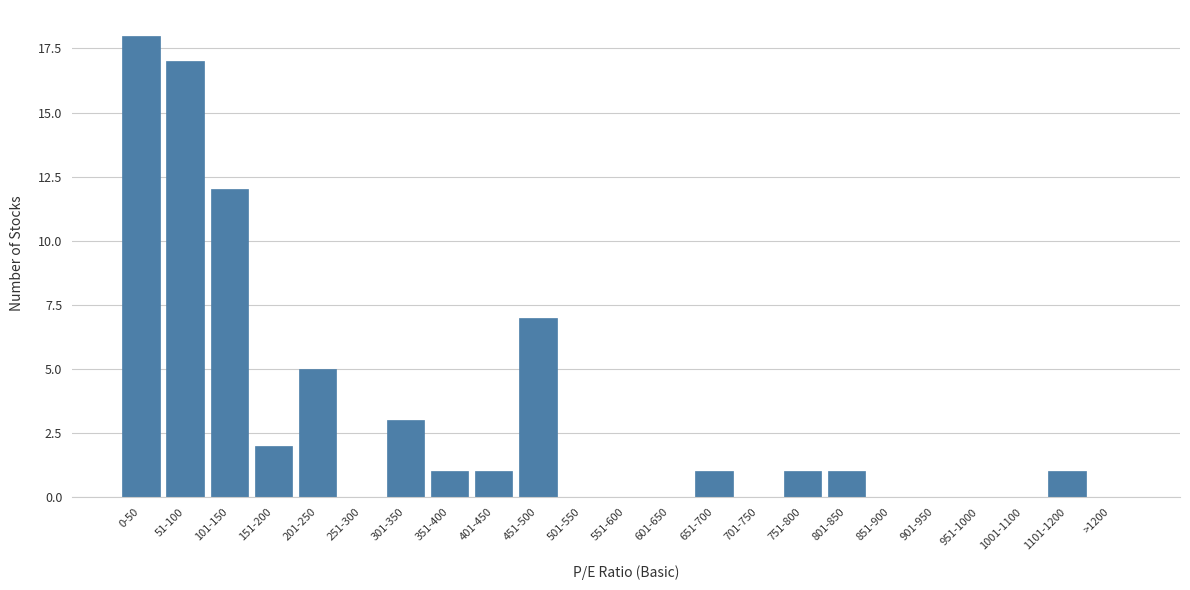

Reading right to left, list all the values displayed in this chart.

>1200=0	1101-1200=1	1001-1100=0	951-1000=0	901-950=0	851-900=0	801-850=1	751-800=1	701-750=0	651-700=1	601-650=0	551-600=0	501-550=0	451-500=7	401-450=1	351-400=1	301-350=3	251-300=0	201-250=5	151-200=2	101-150=12	51-100=17	0-50=18